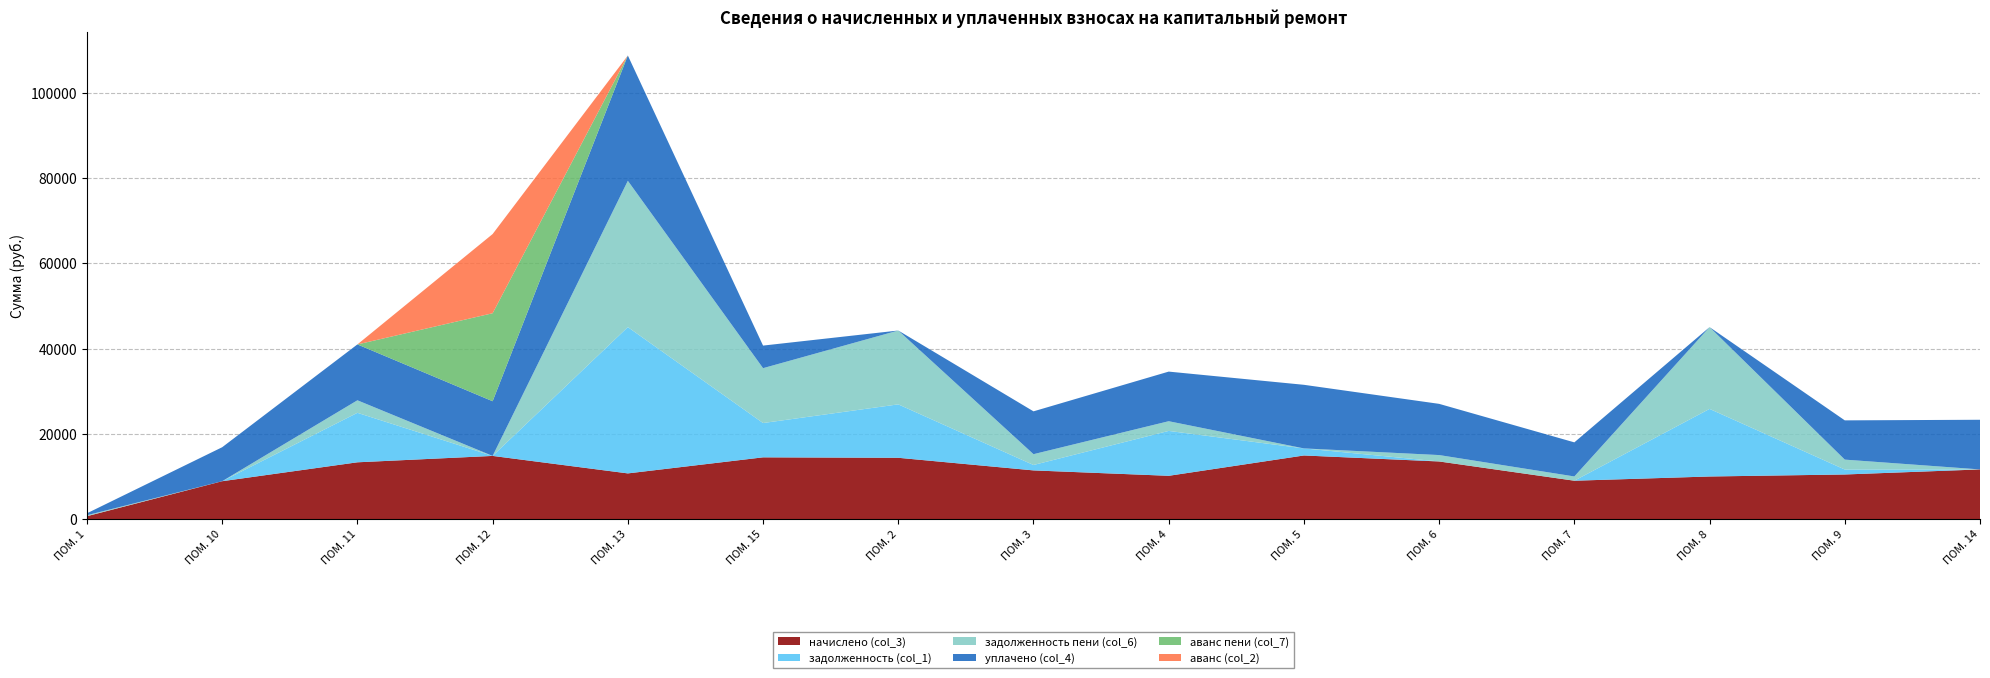

Reading left to right, transcribe all the data shown in this chart.

начислено (col_3): 679.7	8881.9	13317.1	14814.7	10713.6	14480.6	14377.0	11416.3	10149.1	14918.4	13513.0	8997.1	9987.8	10460.2	11646.7
задолженность (col_1): 0.0	0.0	11606.2	0.0	34317.0	8044.8	12529.9	1268.5	10529.4	1657.6	0.0	0.0	15855.0	1162.2	0.0
задолженность пени (col_6): 226.6	0.0	2939.4	0.0	34317.0	12871.7	17322.2	2537.0	2275.3	0.0	1501.4	999.7	19184.2	2324.5	0.0
уплачено (col_4): 453.1	7972.1	13105.9	12825.6	29388.0	5297.1	0.0	10048.7	11637.2	14918.4	12011.5	7997.4	0.0	9207.1	11646.7
аванс пени (col_7): 0.0	0.0	0.0	20642.8	0.0	0.0	0.0	0.0	0.0	0.0	0.0	0.0	0.0	0.0	0.0
аванс (col_2): 0.0	0.0	0.0	18574.0	0.0	0.0	0.0	0.0	0.0	0.0	0.0	0.0	0.0	0.0	0.0